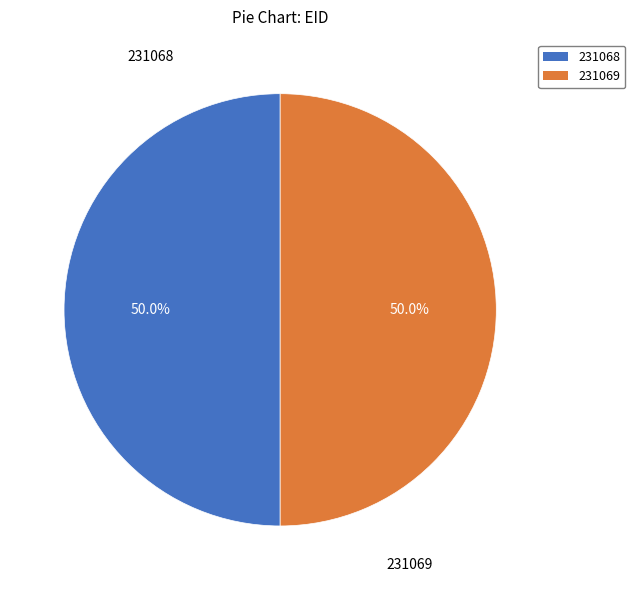

Approximately how many times larger is the value at 231068 compared to 231069?

1.0